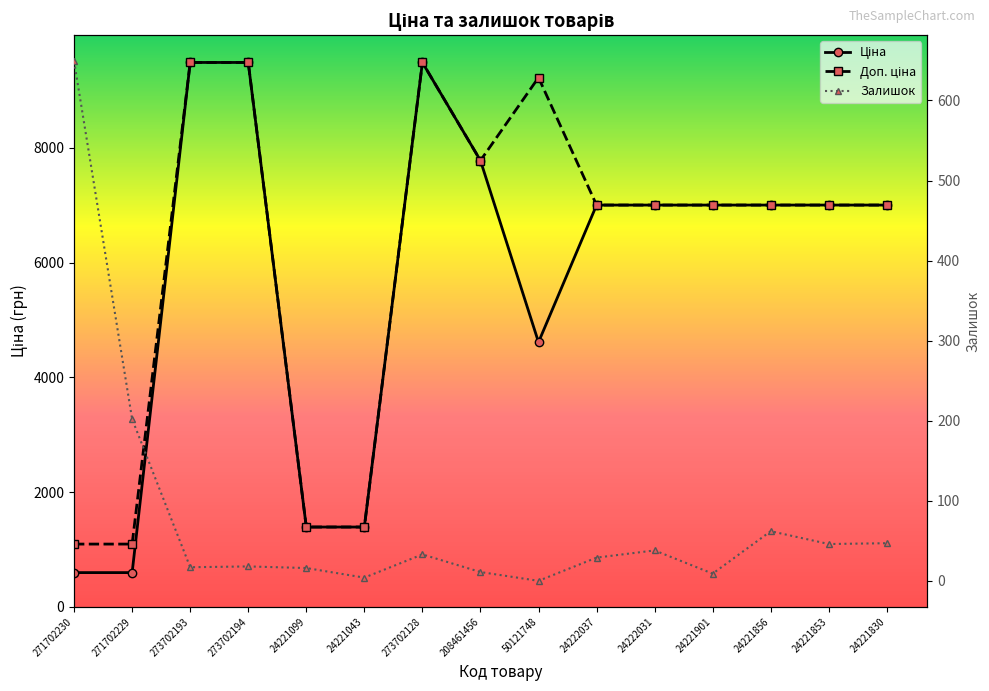

True or false: Доп. ціна has a value of 7002.6 at 24222031.

True